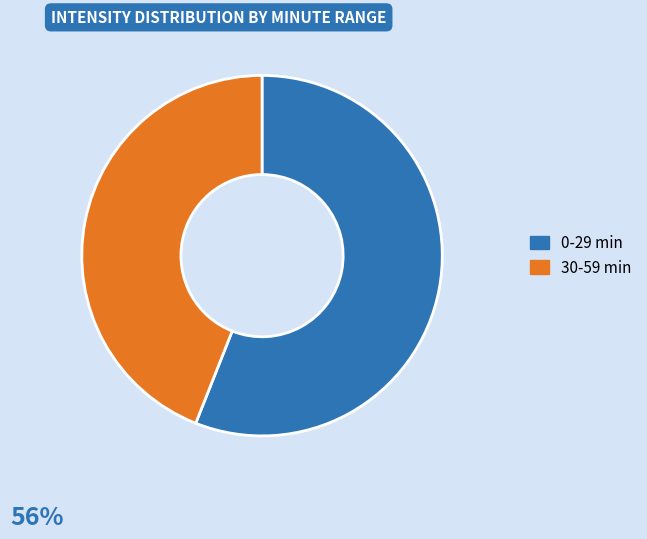

Is there any slice that represents more than half of the pie?

Yes